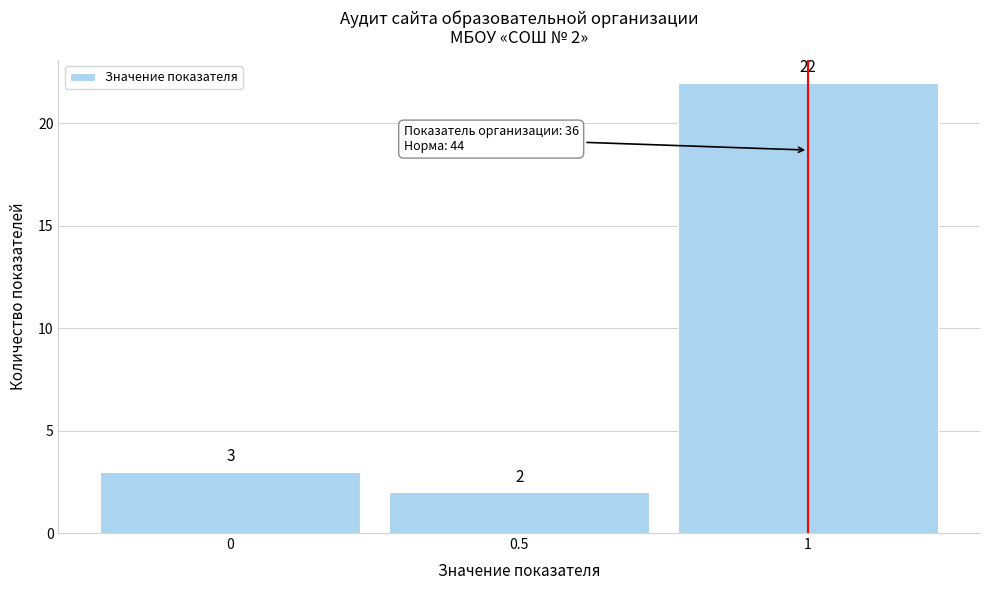

Over which range of the x-axis is the bar tallest?

0.75 to 1.25